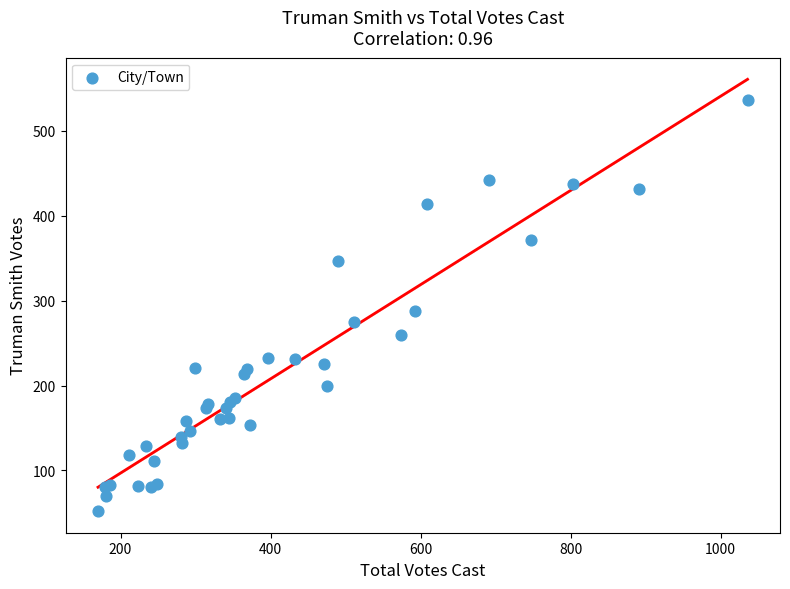

What Y value in the scatter plot is closest to 294?

288